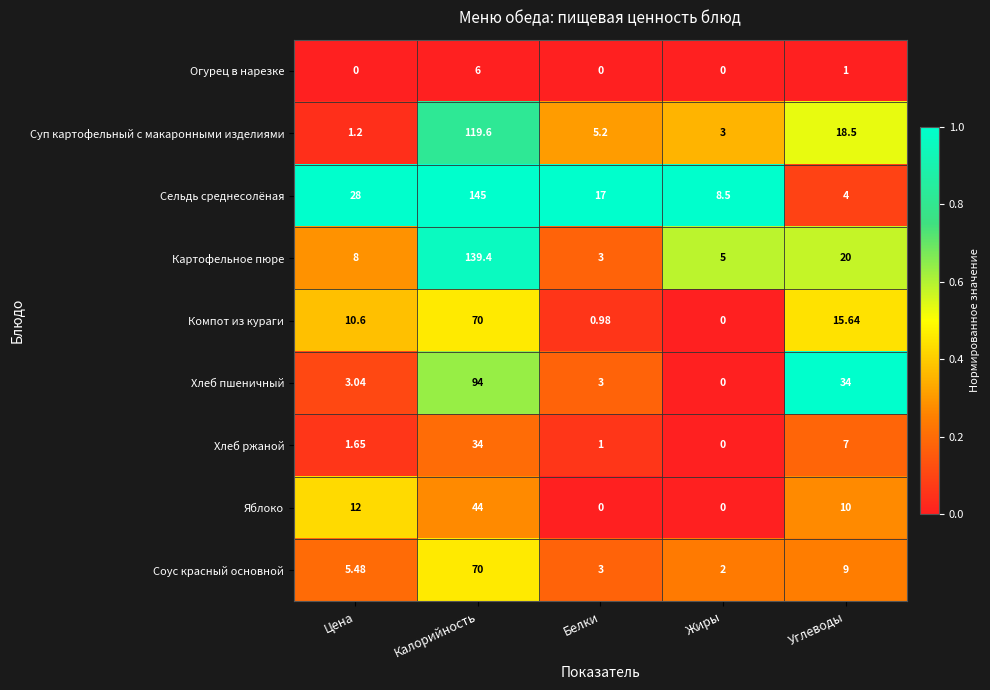

At which category does the chart reach its peak across all series?

Калорийность